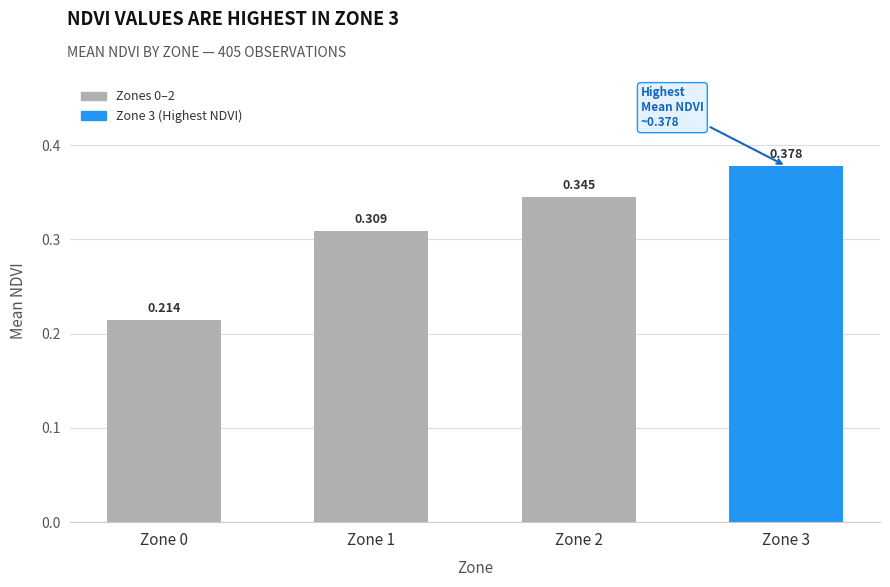

How many series are shown in this chart?

1